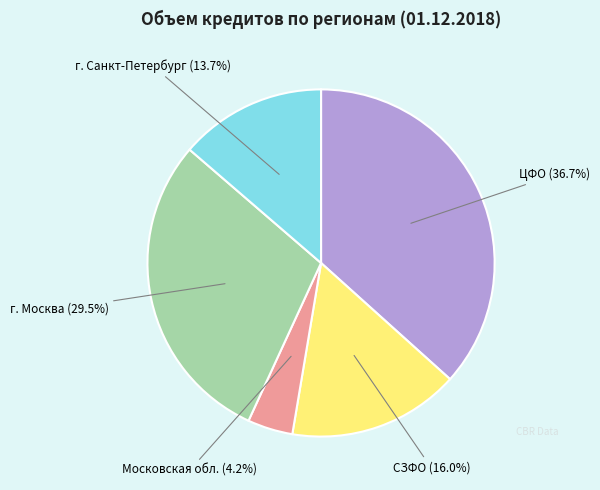

Does any single category account for the majority?

No